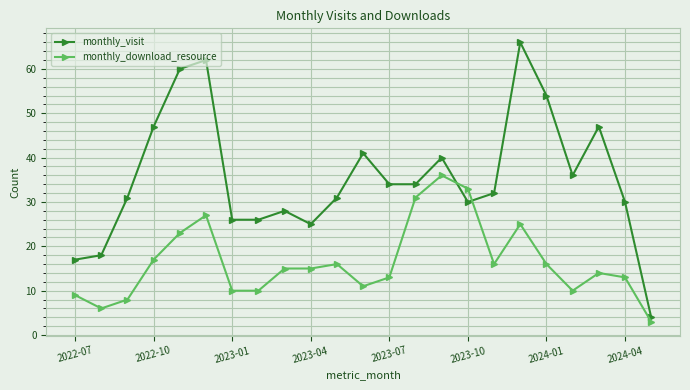

How many categories are shown in the chart?

23